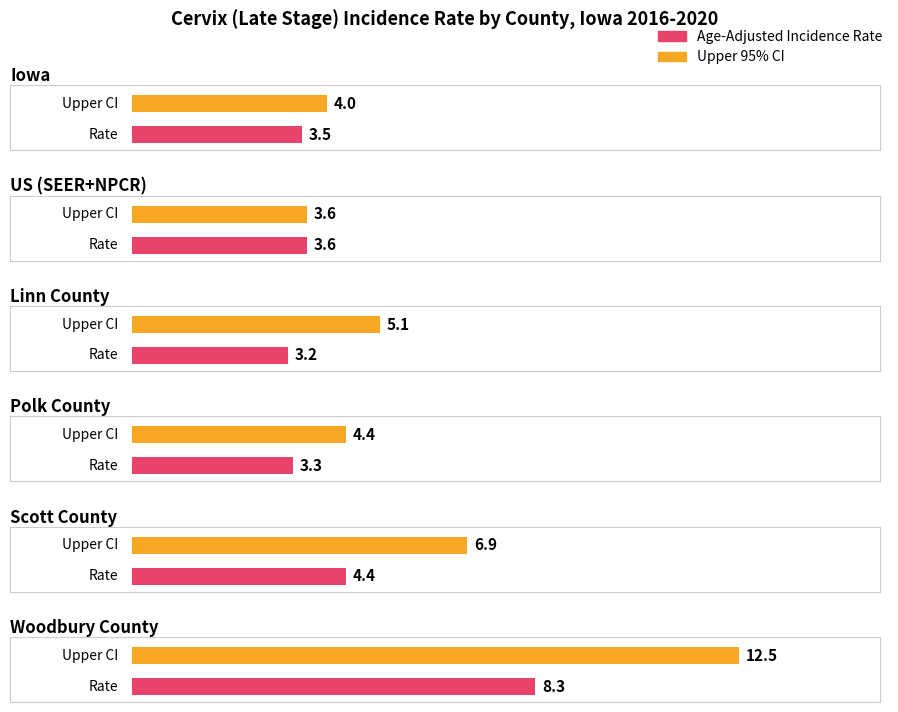

At which label does Upper 95% CI first exceed 5?

Linn County